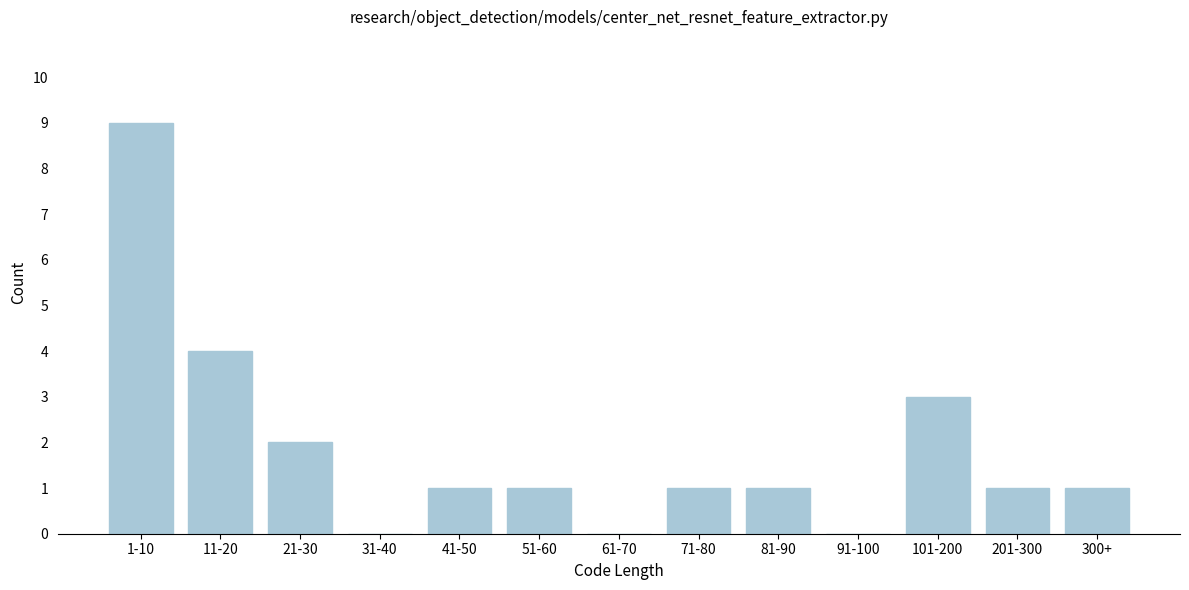

Reading left to right, list all the values displayed in this chart.

1-10=9	11-20=4	21-30=2	31-40=0	41-50=1	51-60=1	61-70=0	71-80=1	81-90=1	91-100=0	101-200=3	201-300=1	300+=1